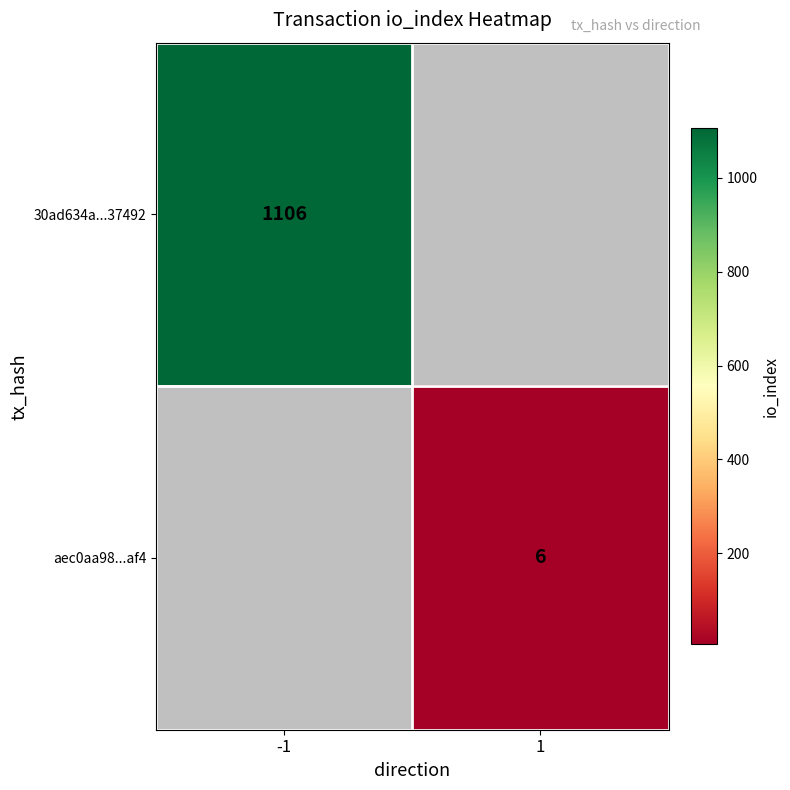

How many categories are shown in the chart?

2